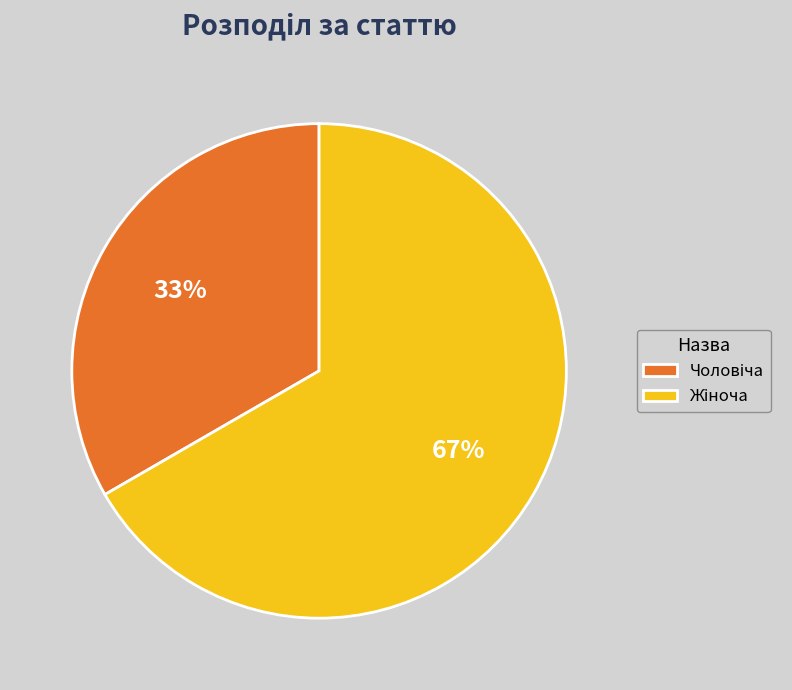

To the nearest percent, what is the average slice percentage?

50%